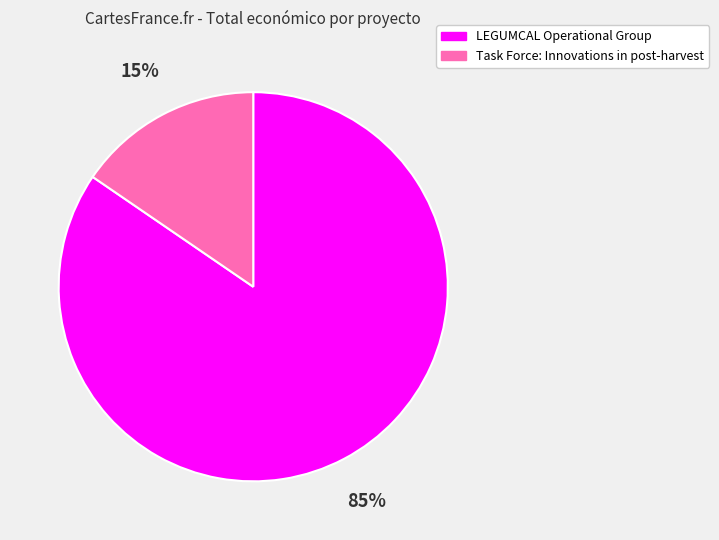

What is the majority slice?

LEGUMCAL Operational Group